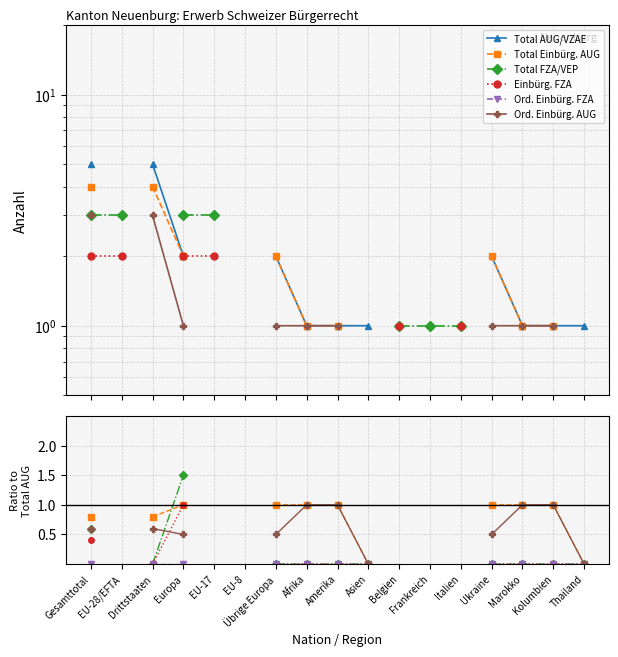

True or false: Ord. Einbürg. FZA and Total FZA/VEP intersect in this chart.

False